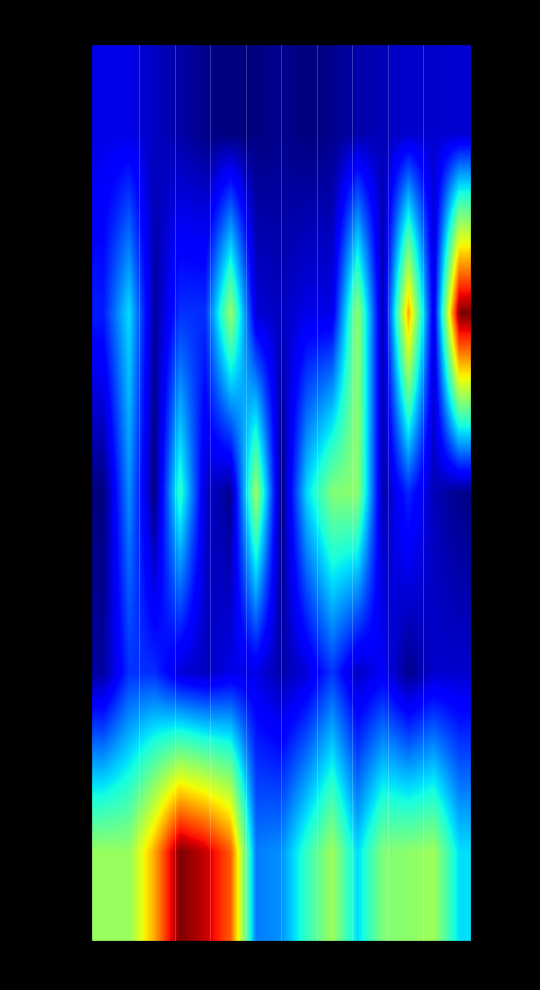

List the series in order of their peak value, highest first.

a species of, fish, genus, species, extinct